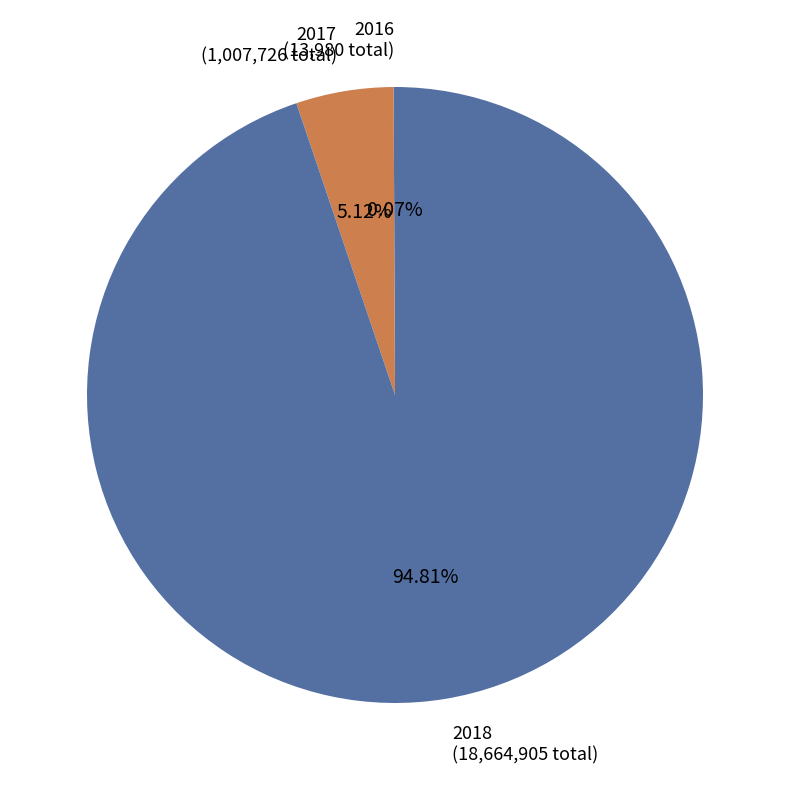

Combined, do 2018 (18,664,905 total) and 2017 (1,007,726 total) account for over 50%?

Yes